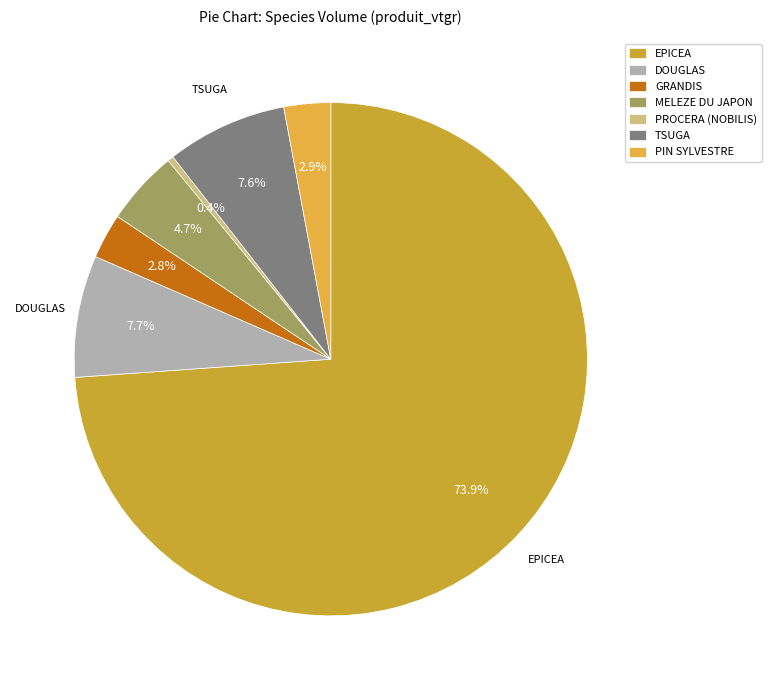

To the nearest percent, what is the combined percentage of PIN SYLVESTRE and DOUGLAS?

11%